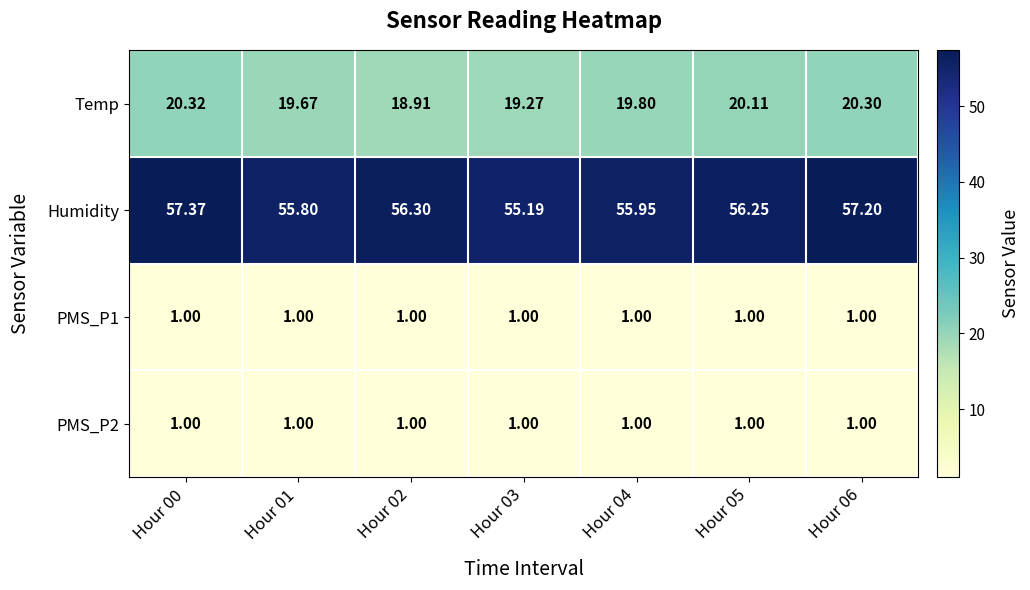

Which series has the largest total across all categories?

Humidity